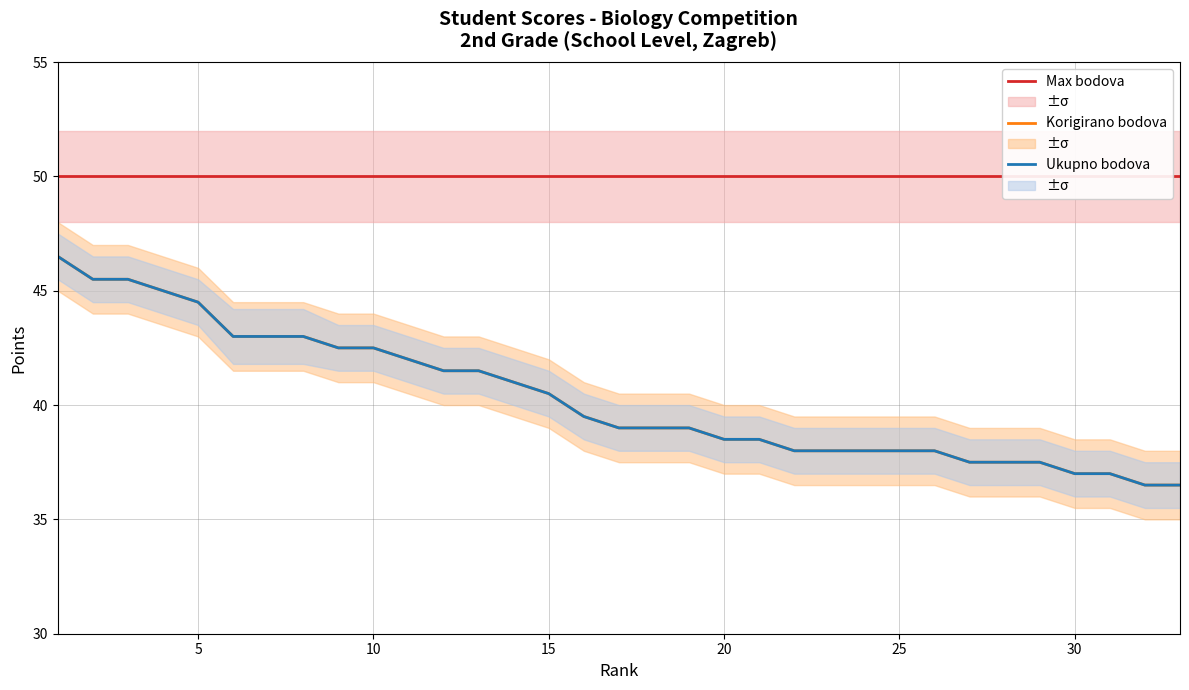

What is the difference between the maximum and minimum values in the Ukupno bodova series?

10.0